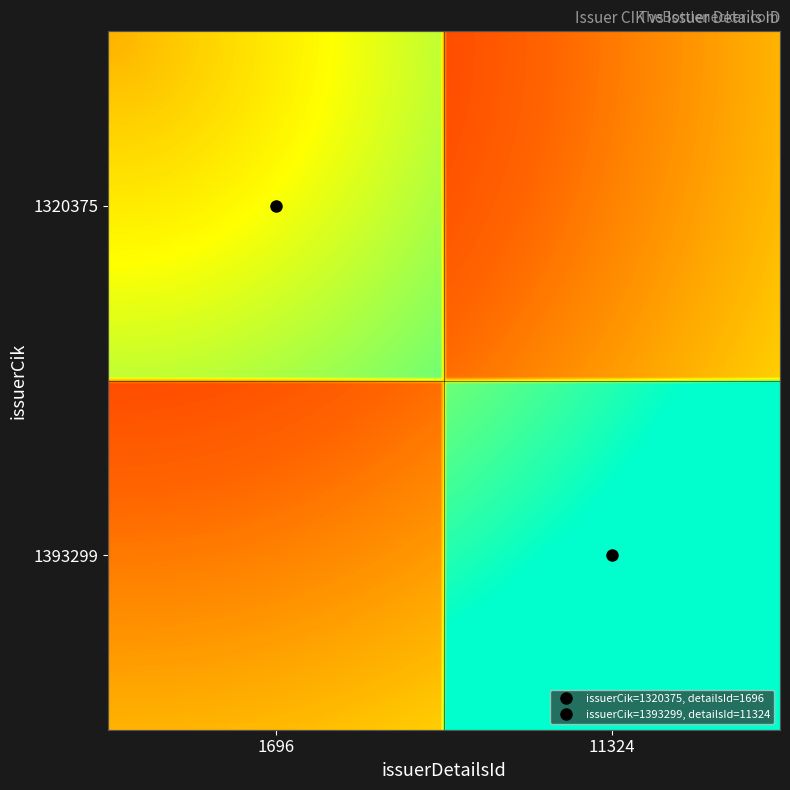

List the series in order of their peak value, lowest first.

1696, 11324